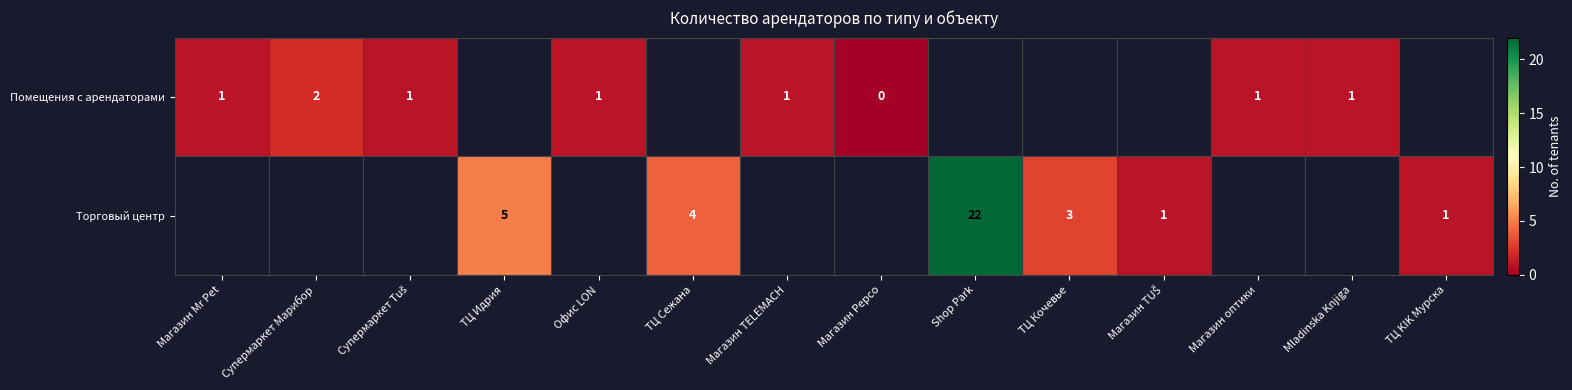

At which category does the chart reach its peak across all series?

Shop Park